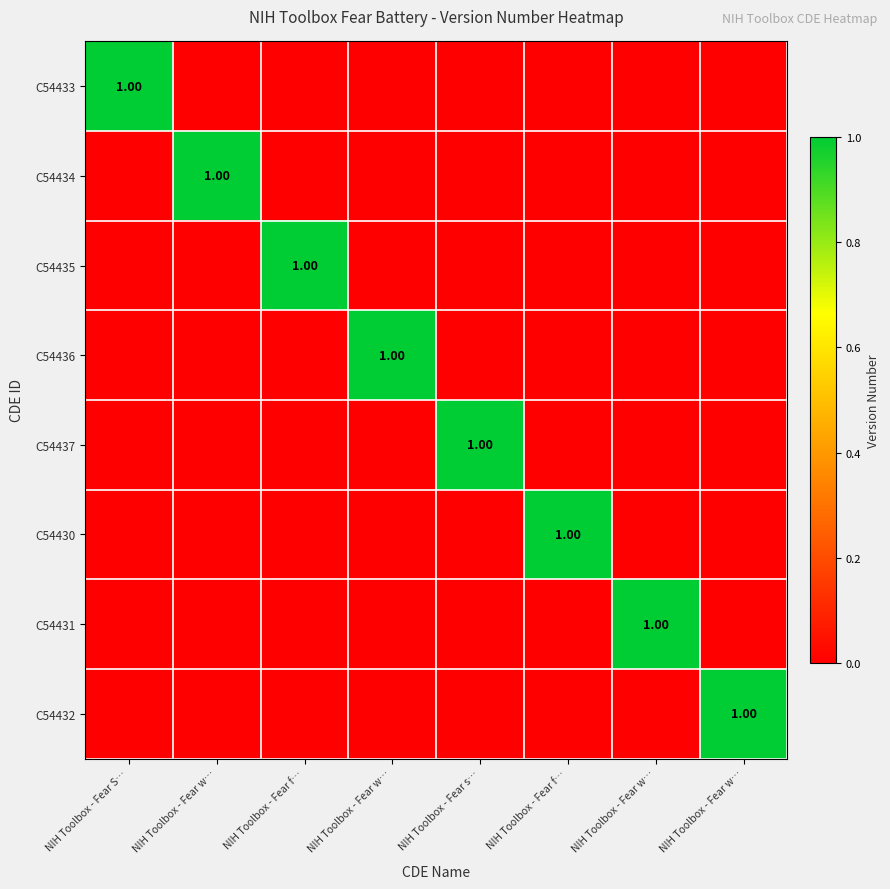

What is the sum of all C54433 values?

1